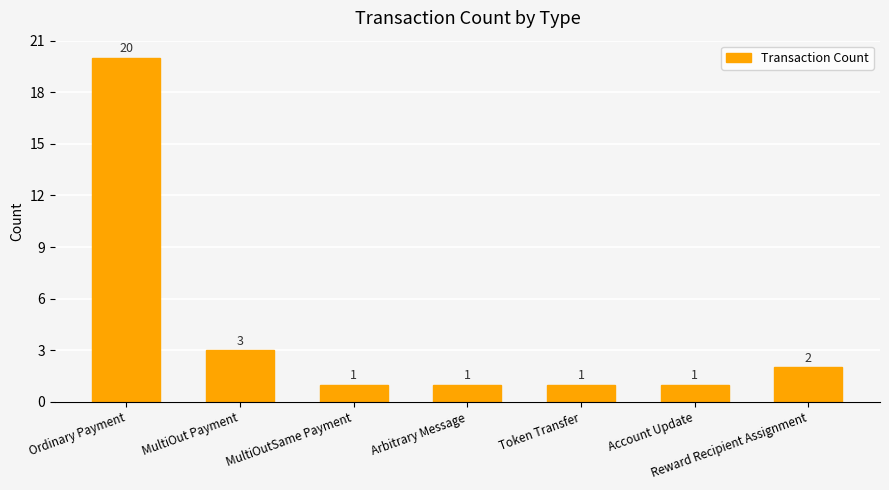

What is the value of the 5th bar from the left?

1